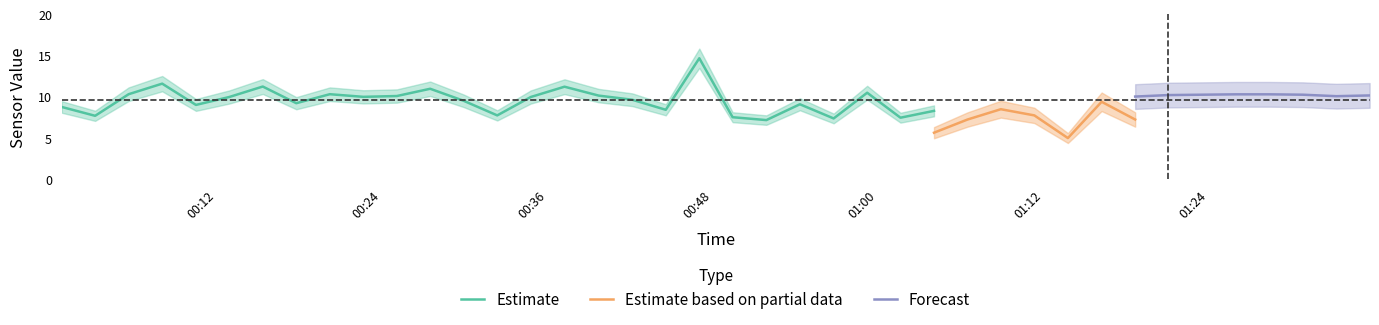

What is the label of the 18th point from the left?

2023/12/27 00:42:10